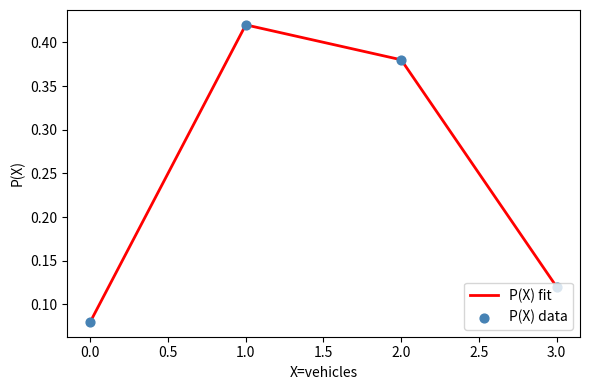

What is the difference between the values at 2.0 and 0.0?

0.3